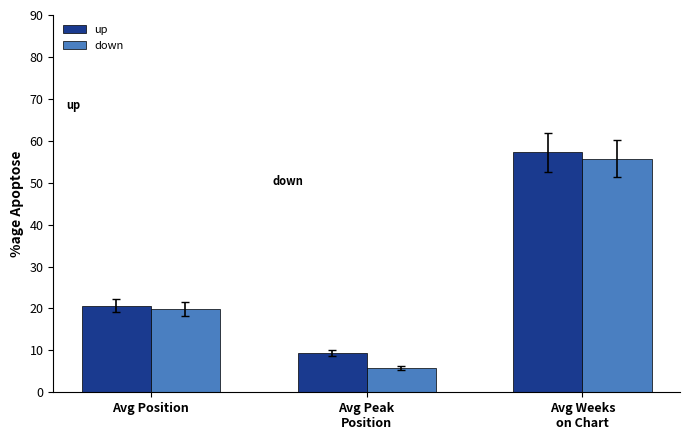

Which category has the lowest value in the down series?

Avg Peak
Position